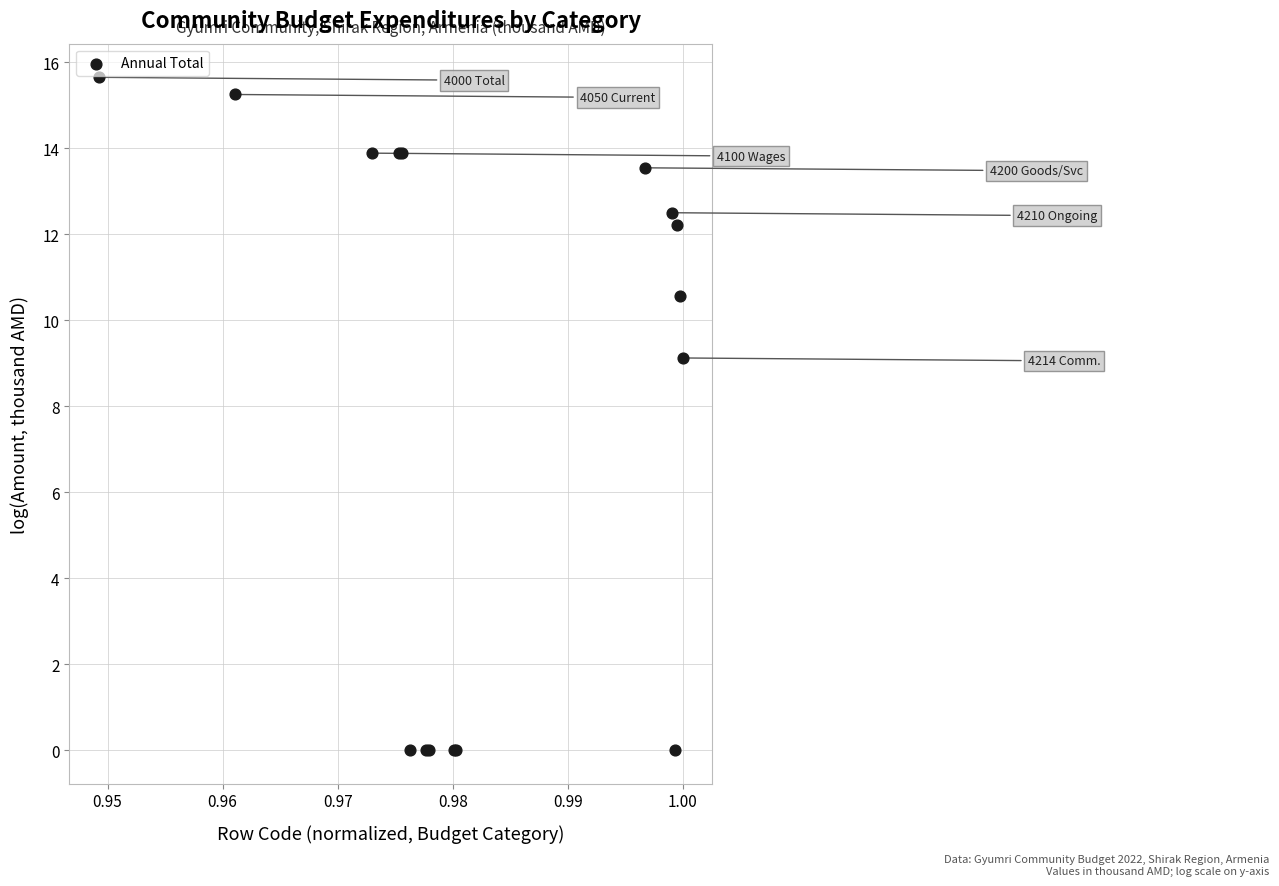

What Y value in the scatter plot is closest to 7?

9.1